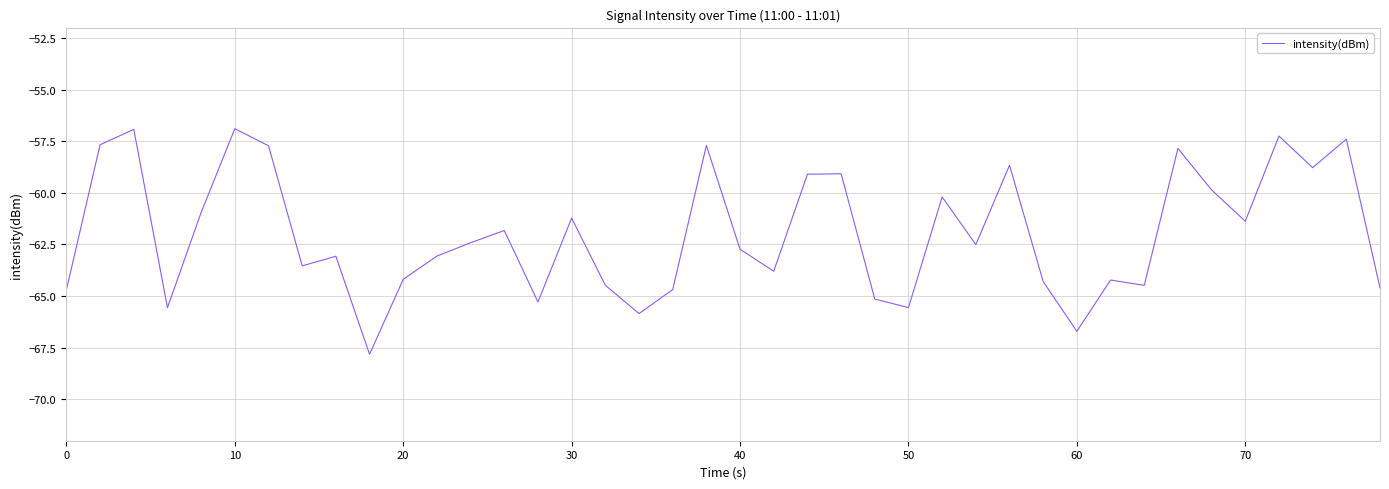

What is the difference between the maximum and minimum values?

10.9